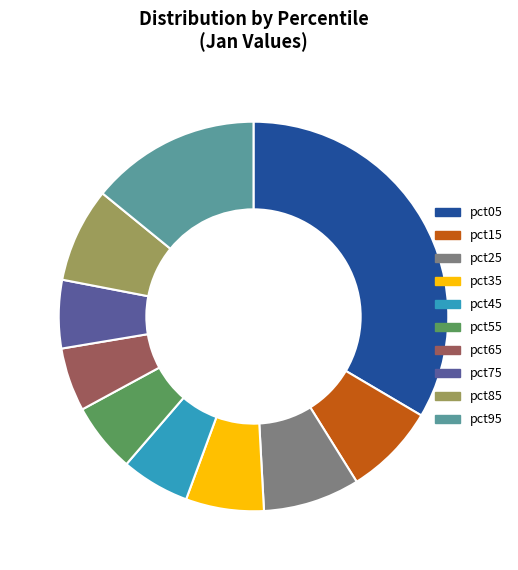

Is pct95 the majority of the pie?

No